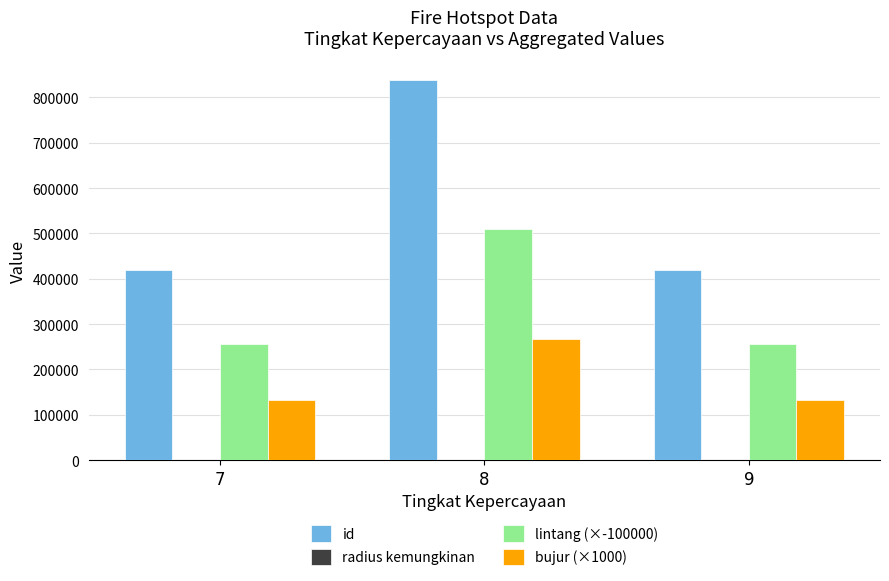

Count the number of data series in this chart.

4